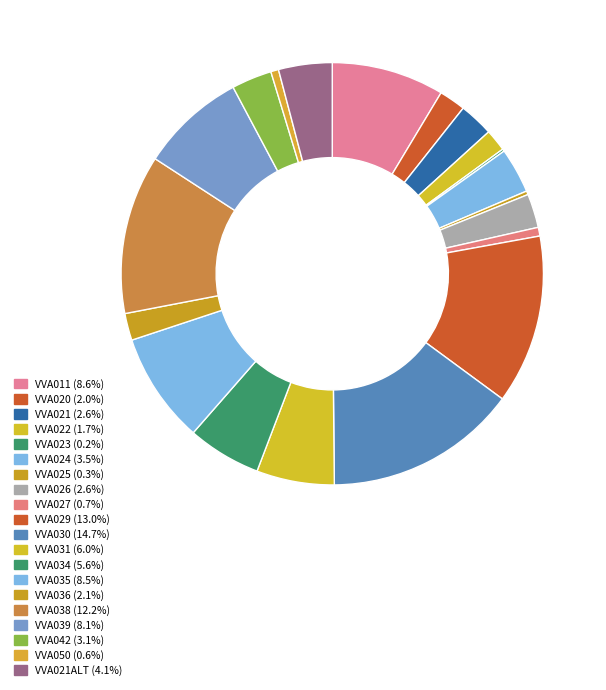

To the nearest percent, what is the difference between the largest and smallest slice percentages?

15%